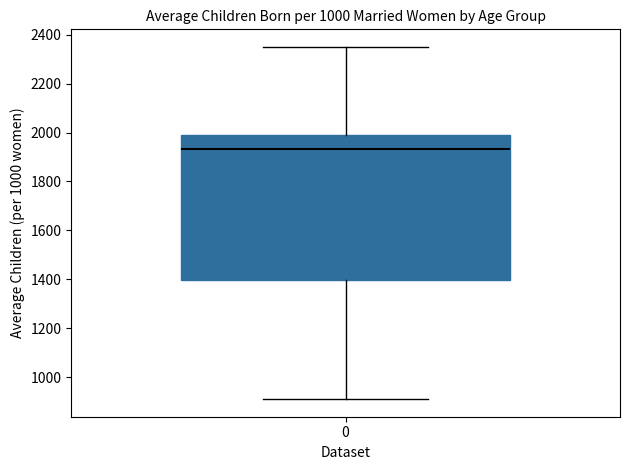

Where does the lower whisker of the box at x = 0 end on the y-axis? The values are not printed on the chart, so give them approximately, as read against the axis.

920